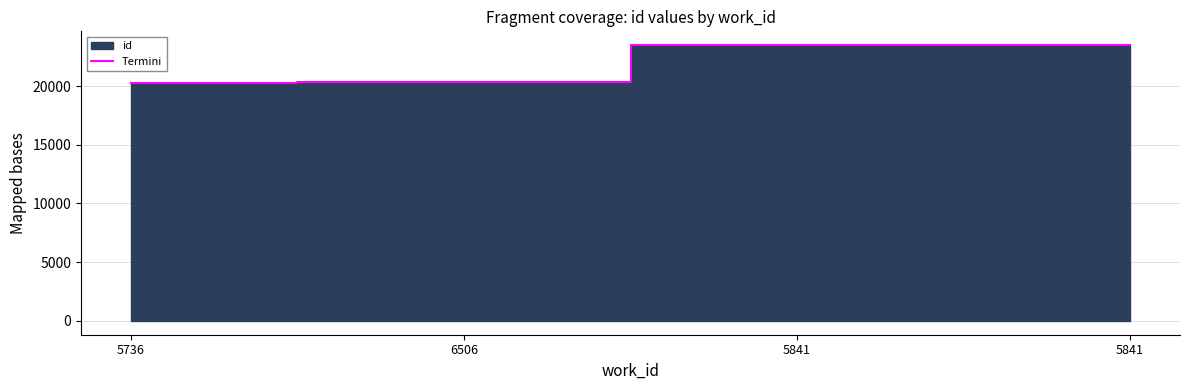

What is the label of the 2nd point from the left?

6506